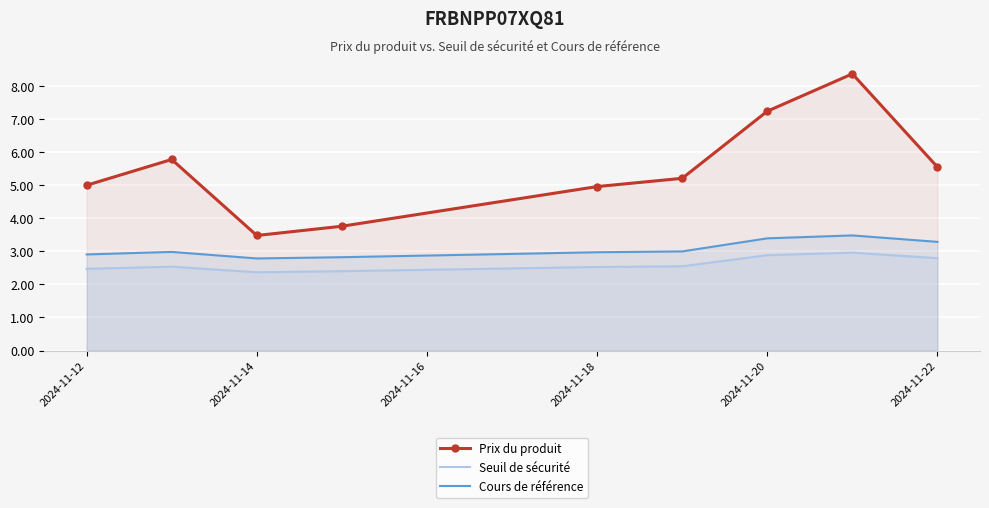

Is it true that Prix du produit equals 3.5 at 2024-11-14?

True